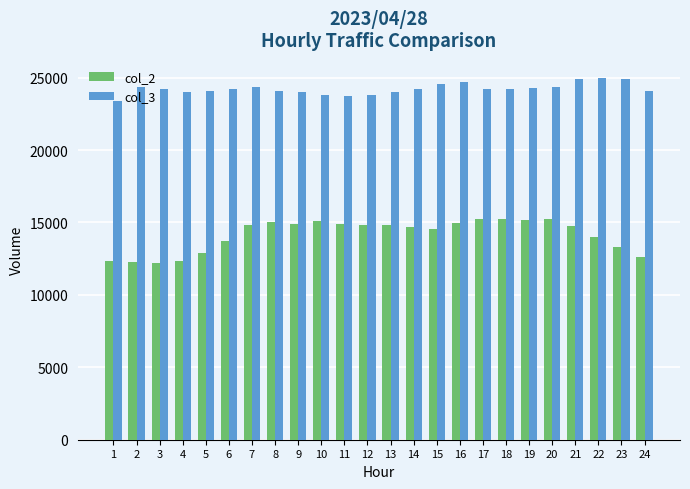

What is the highest value of the col_3 series?

24978